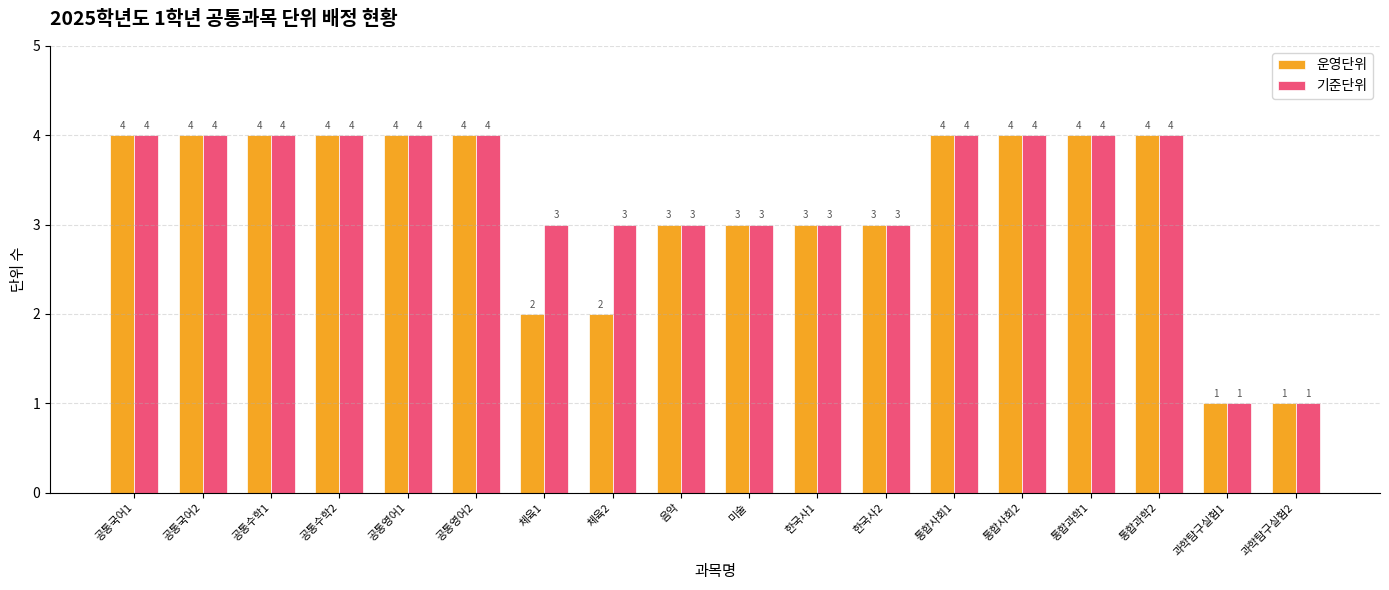

The 운영단위 series shows 6 at 공통영어2. True or false?

False